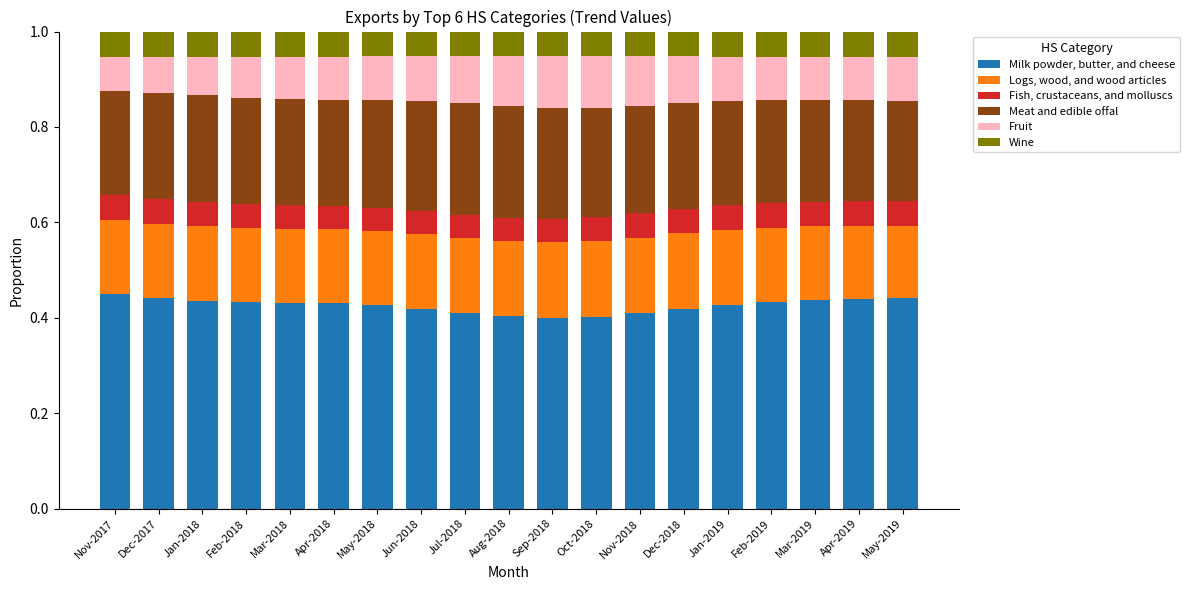

What is the sum of all Milk powder, butter, and cheese values?

8.1